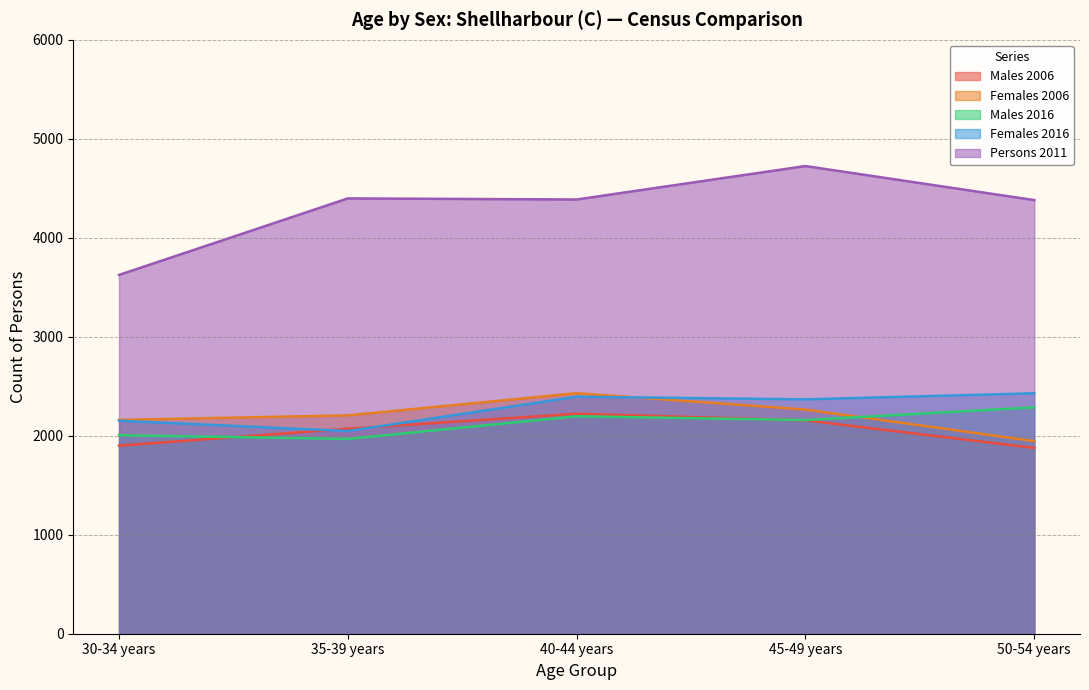

Rank the categories by Males 2016 value from highest to lowest.

50-54 years, 40-44 years, 45-49 years, 30-34 years, 35-39 years